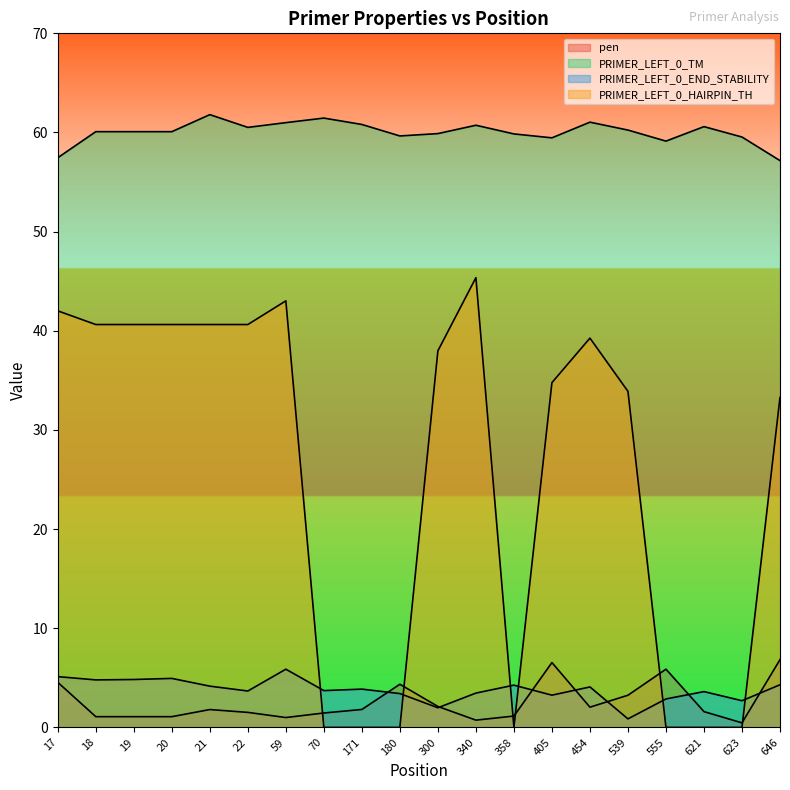

Reading left to right, extract all data points from this chart.

pen: 17=4.5	18=1.1	19=1.1	20=1.1	21=1.8	22=1.5	59=1.0	70=1.5	171=1.8	180=4.4	300=2.1	340=0.7	358=1.1	405=6.5	454=2.0	539=3.2	555=5.9	621=1.6	623=0.5	646=6.8
PRIMER_LEFT_0_TM: 17=57.5	18=60.1	19=60.1	20=60.1	21=61.8	22=60.5	59=61.0	70=61.5	171=60.8	180=59.6	300=59.9	340=60.7	358=59.9	405=59.5	454=61.0	539=60.2	555=59.1	621=60.6	623=59.5	646=57.2
PRIMER_LEFT_0_END_STABILITY: 17=5.1	18=4.8	19=4.8	20=4.9	21=4.2	22=3.7	59=5.9	70=3.7	171=3.9	180=3.4	300=2.0	340=3.5	358=4.3	405=3.2	454=4.1	539=0.9	555=2.9	621=3.6	623=2.7	646=4.3
PRIMER_LEFT_0_HAIRPIN_TH: 17=42.0	18=40.6	19=40.6	20=40.6	21=40.6	22=40.6	59=43.0	70=0.0	171=0.0	180=0.0	300=38.0	340=45.4	358=0.0	405=34.8	454=39.3	539=33.9	555=0.0	621=0.0	623=0.0	646=33.3